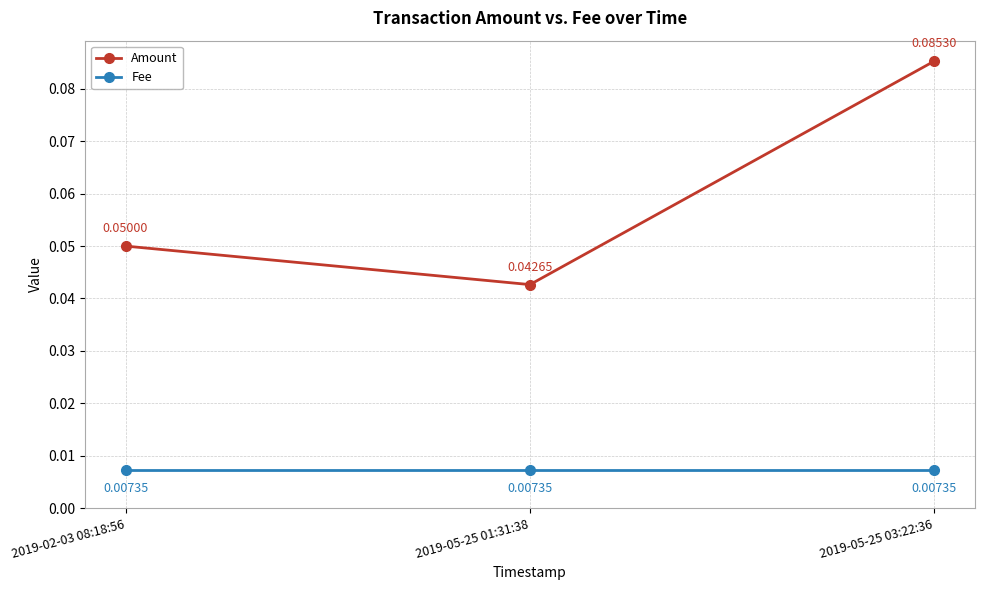

How many Amount values are between 0 and 1?

3